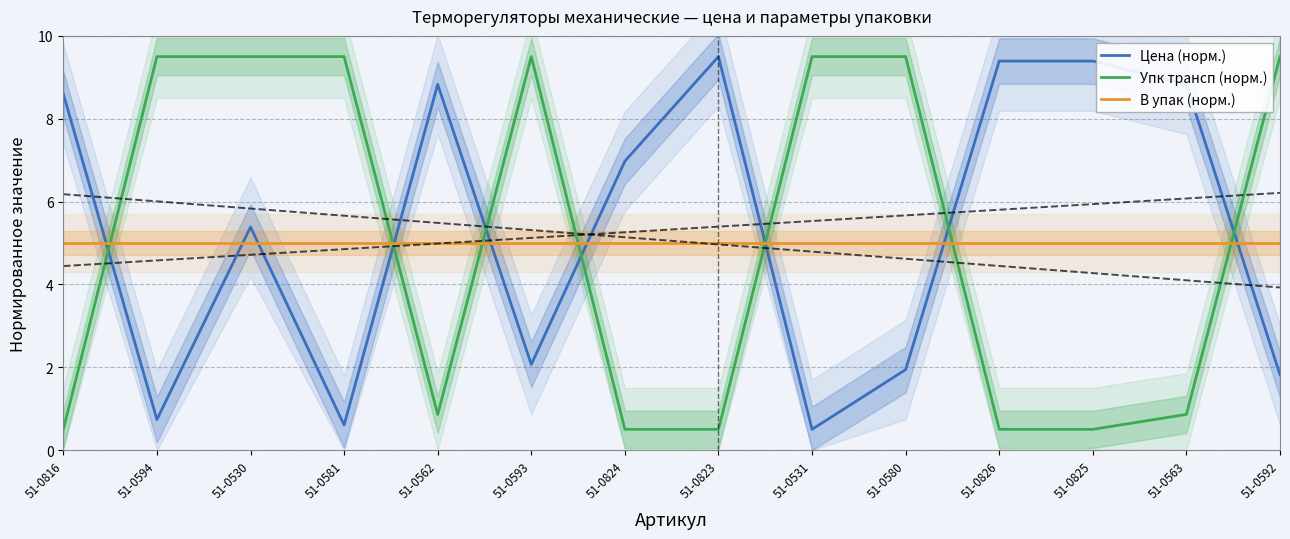

Which series has the largest range (max minus min)?

Цена (норм.)